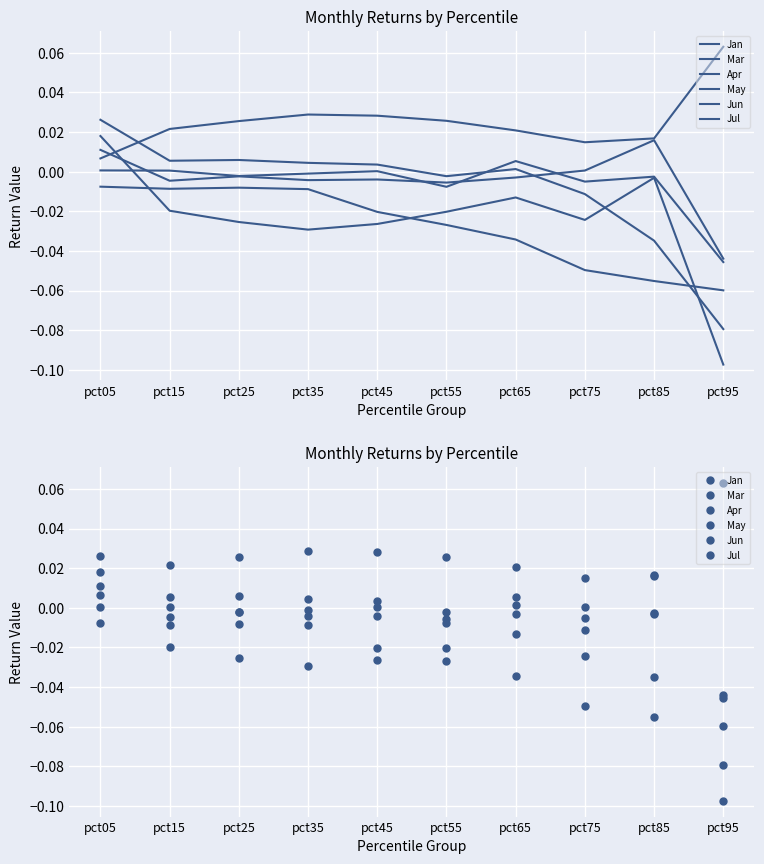

Which category has the highest value across all series?

pct95